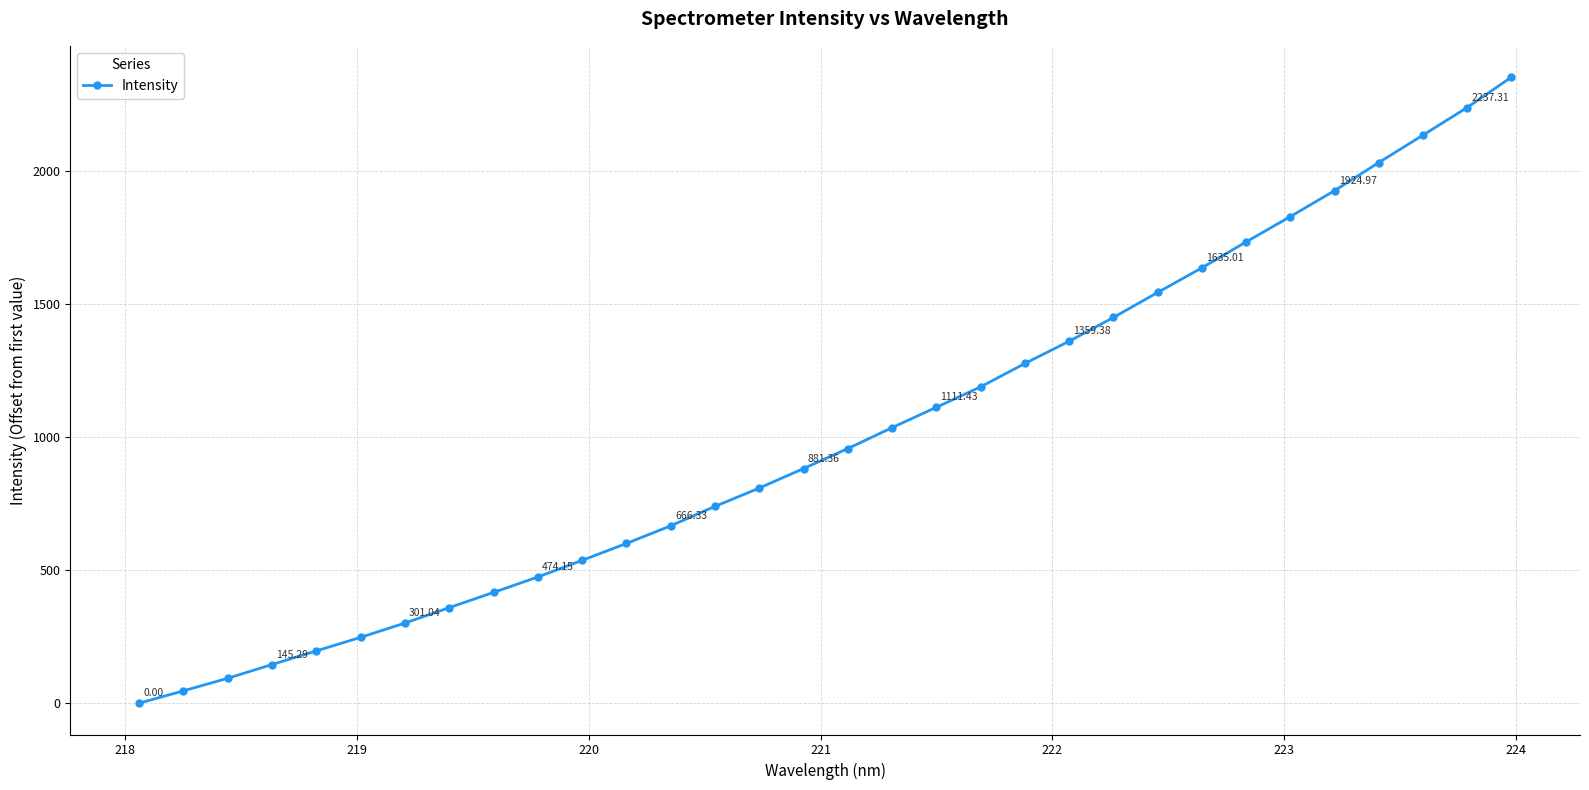

What is the difference between the second highest and second lowest values?

2190.8